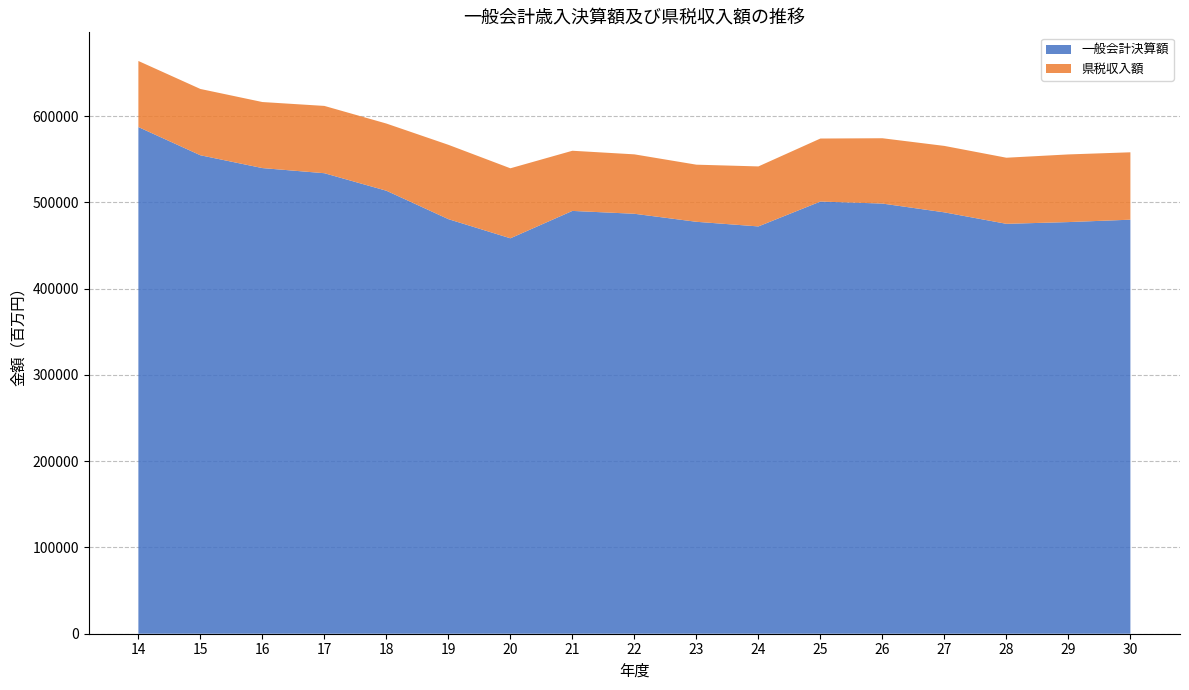

Reading left to right, what are all the values shown in this chart?

一般会計決算額: 587300	554626	539763	533813	513508	480566	458366	490105	486798	477501	472133	500961	498629	488446	475143	477162	479943
県税収入額: 76617	76848	76559	78002	77880	86169	81157	69740	68873	66203	69557	73051	75720	77009	76620	78434	78113